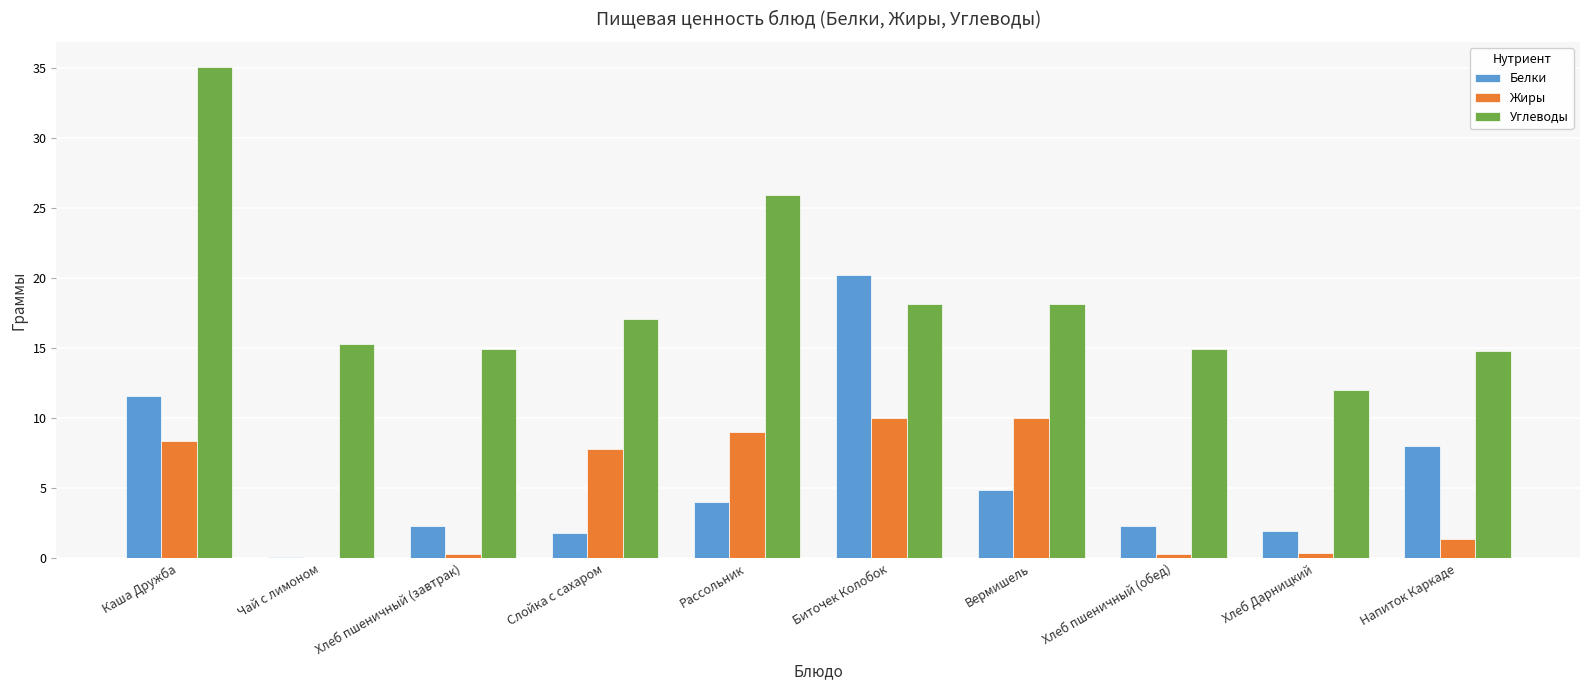

Between Каша Дружба and Рассольник, which series saw the biggest shift?

Углеводы